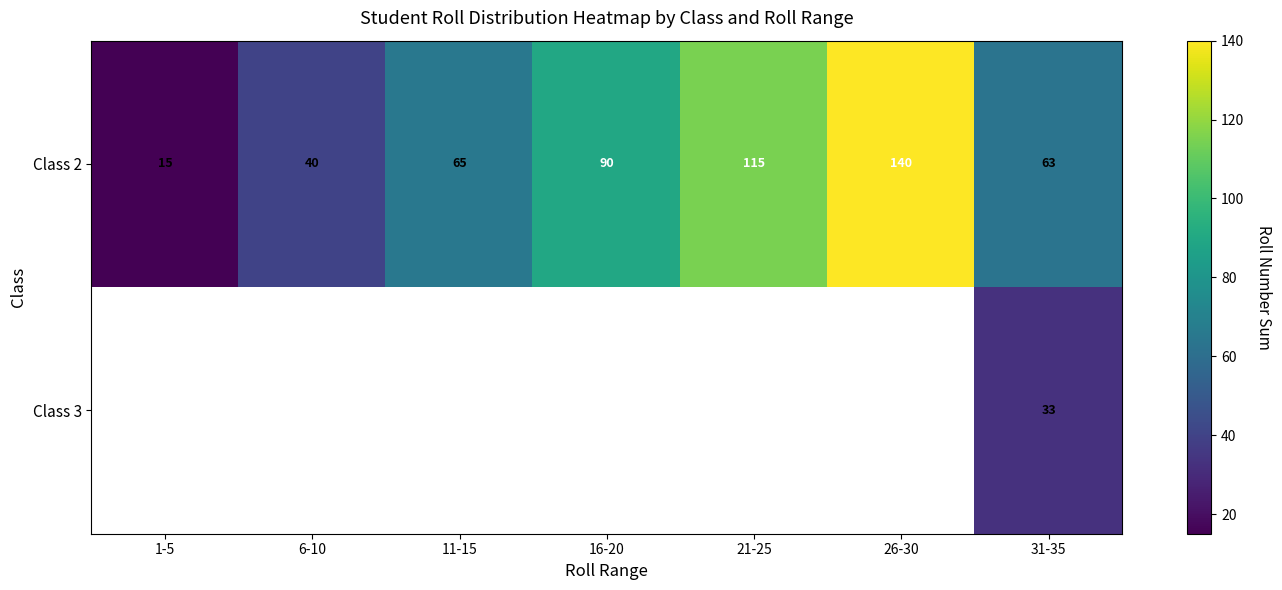

Where is Class 2 nearest to the value 77?

11-15